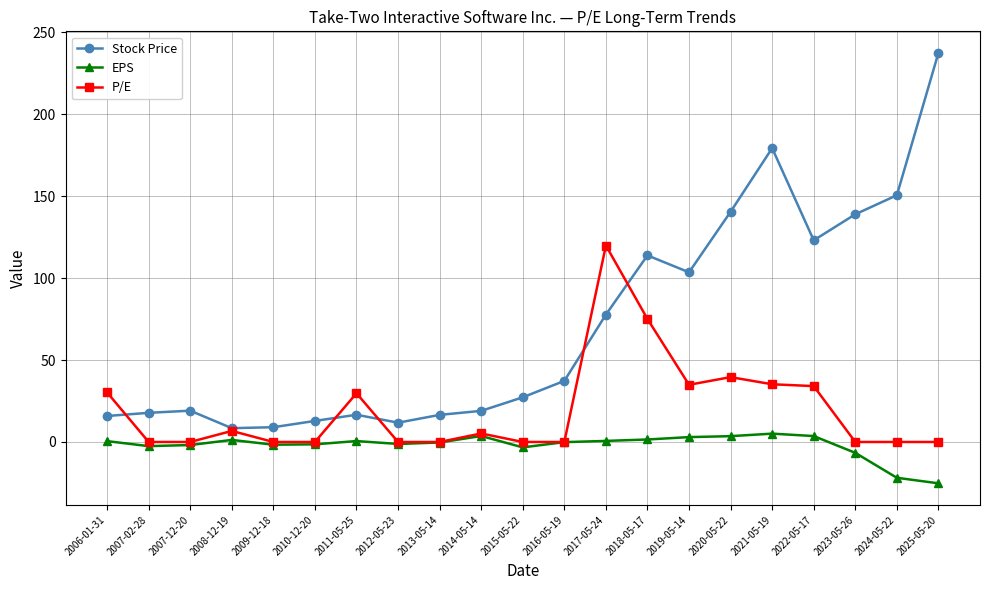

How many data points does each series have?

21